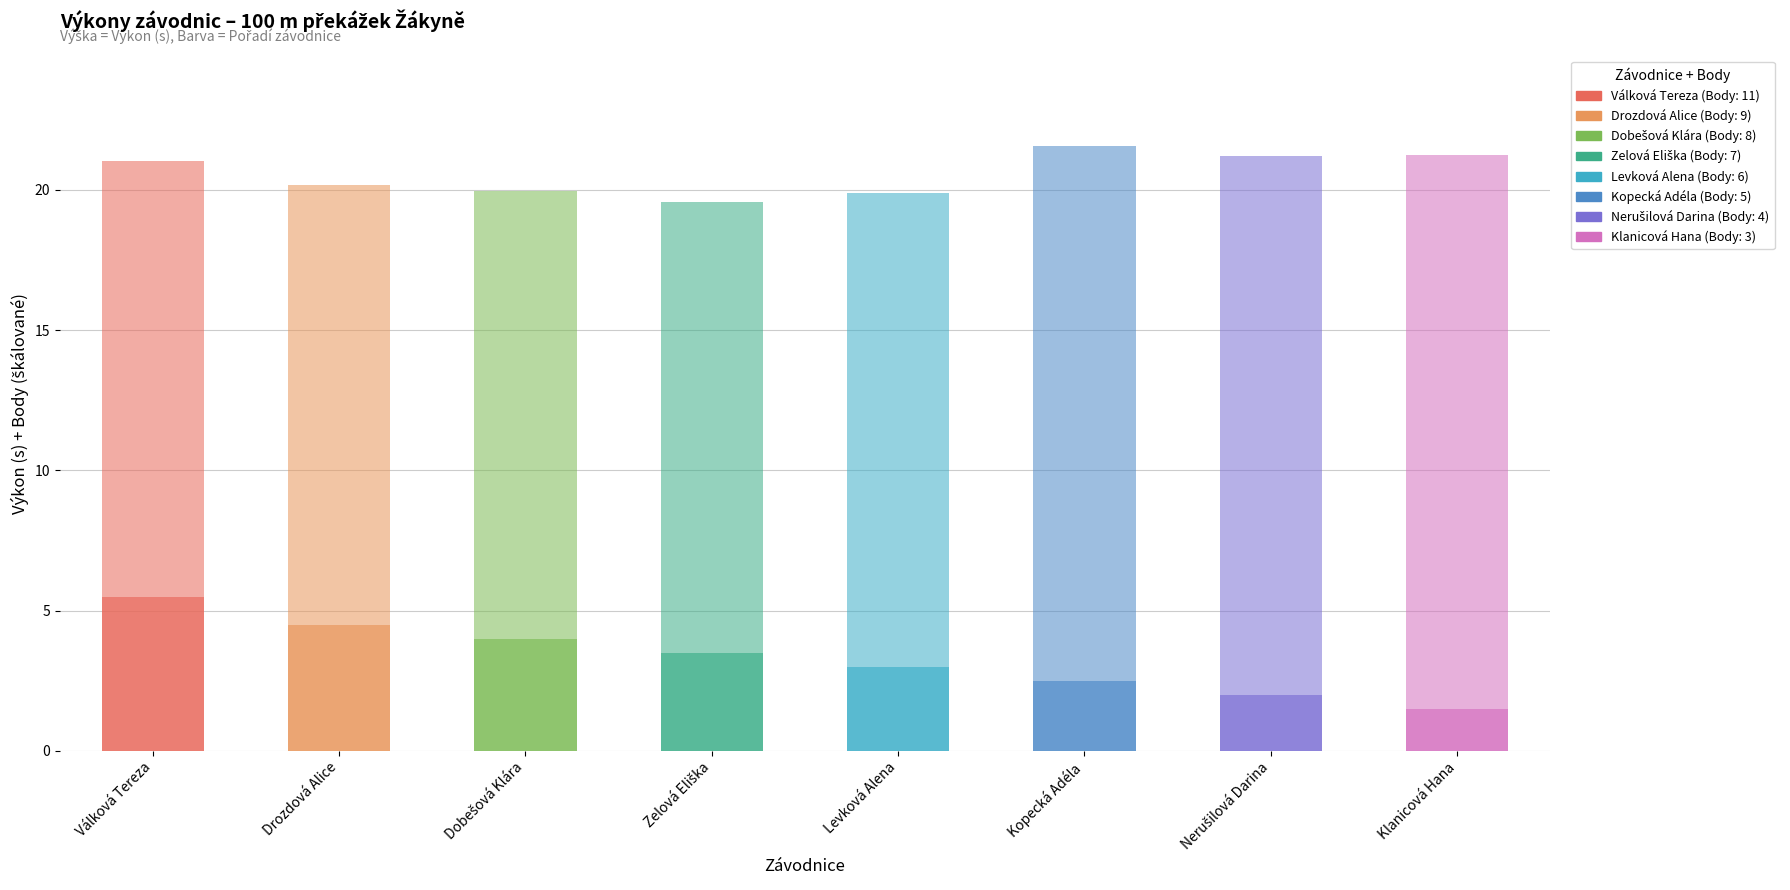

Count the number of categories in the chart.

8